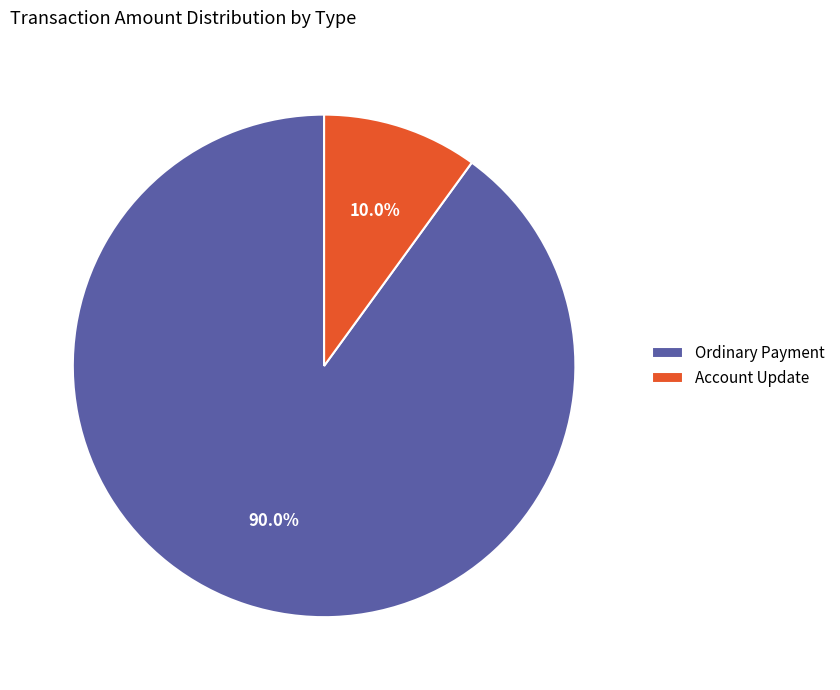

What is the ratio of the value at Account Update to the value at Ordinary Payment?

0.1